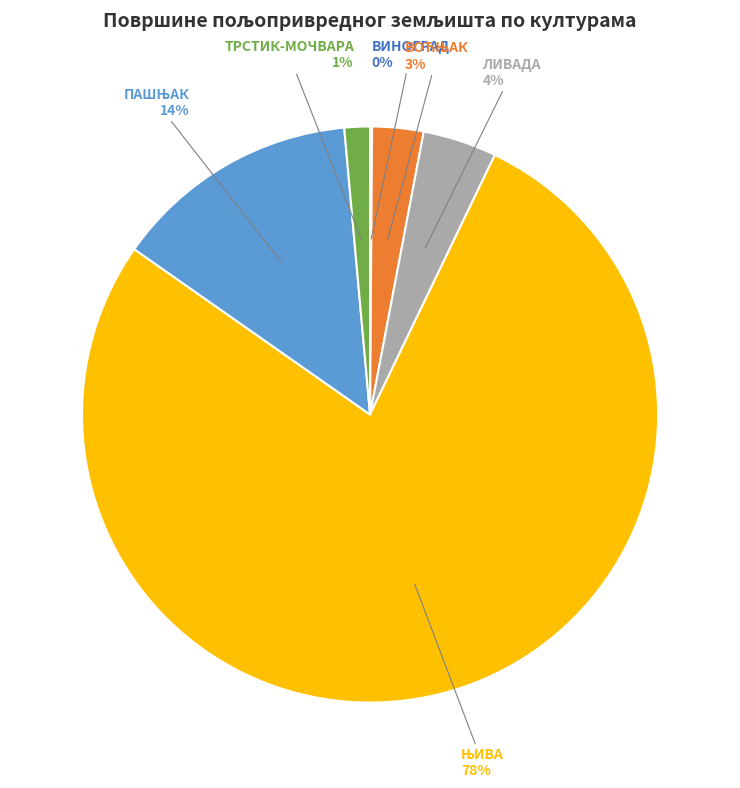

To the nearest percent, what is the average slice percentage?

17%